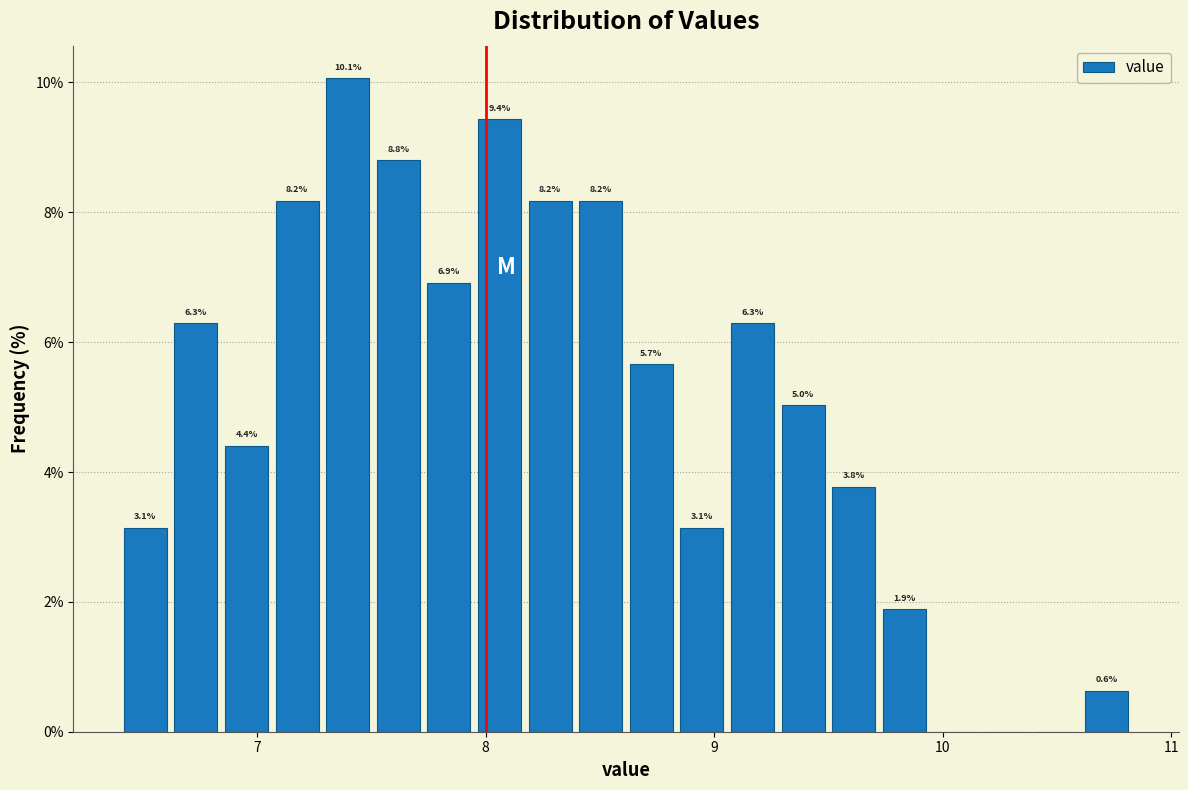

Read against the x-axis, roughly where is the centre of the tallest bar?

7.4